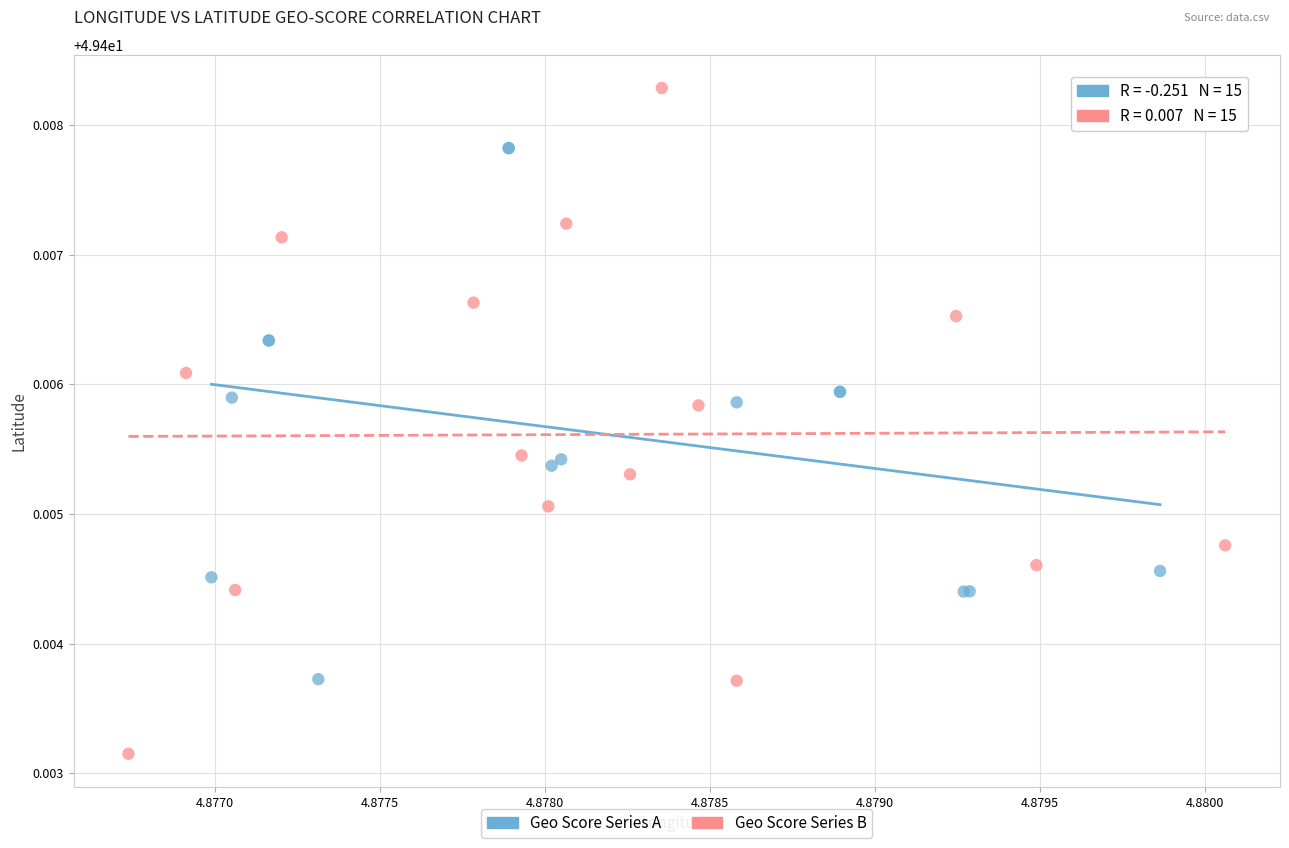

What are all the series names shown in the legend?

Geo Score Series A, Geo Score Series B